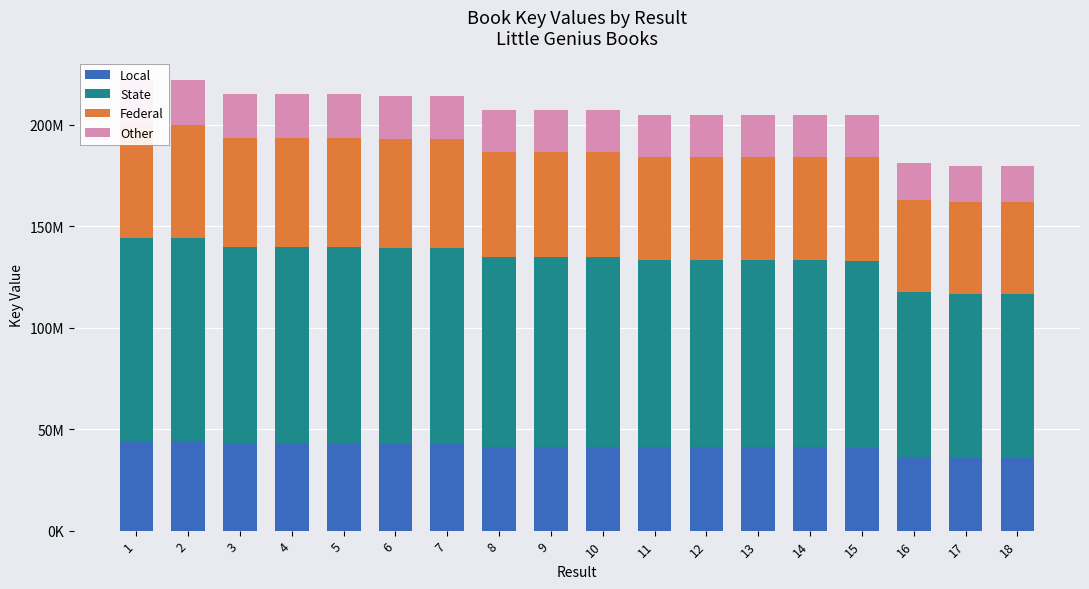

Count the number of categories in the chart.

18